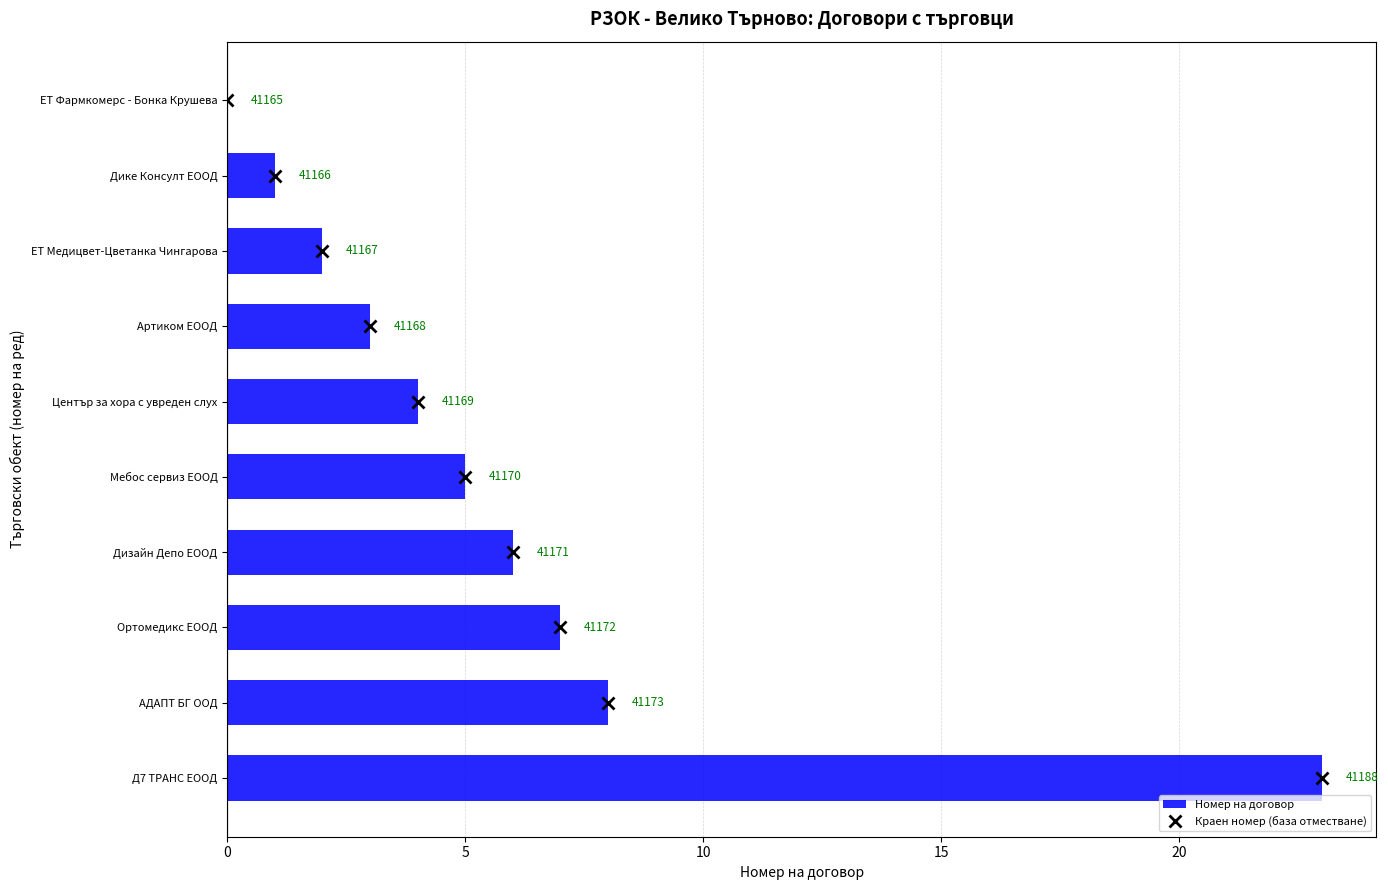

Where is the data nearest to the value 11?

АДАПТ БГ ООД